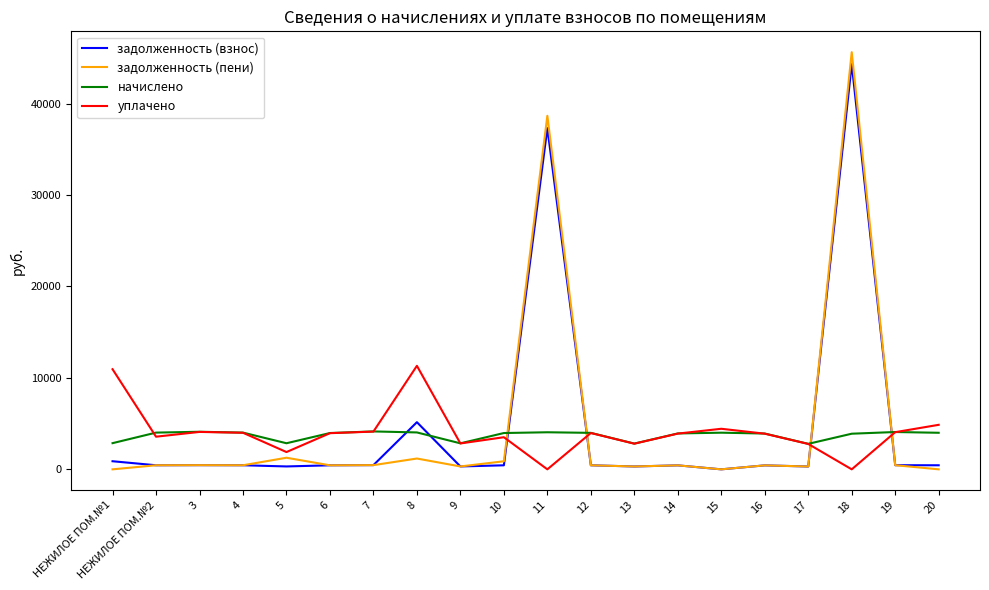

What is the highest value of the задолженность (взнос) series?

44315.0